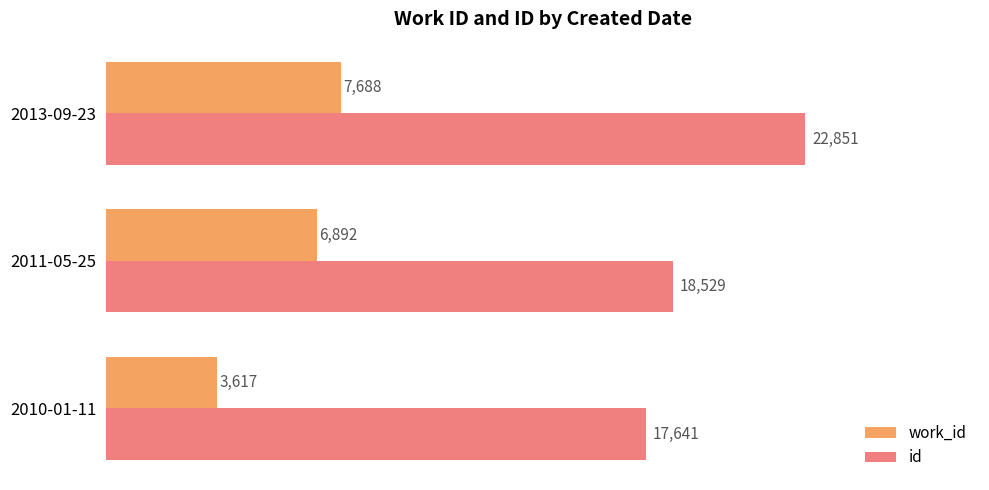

At how many categories does at least one series exceed 7235?

3